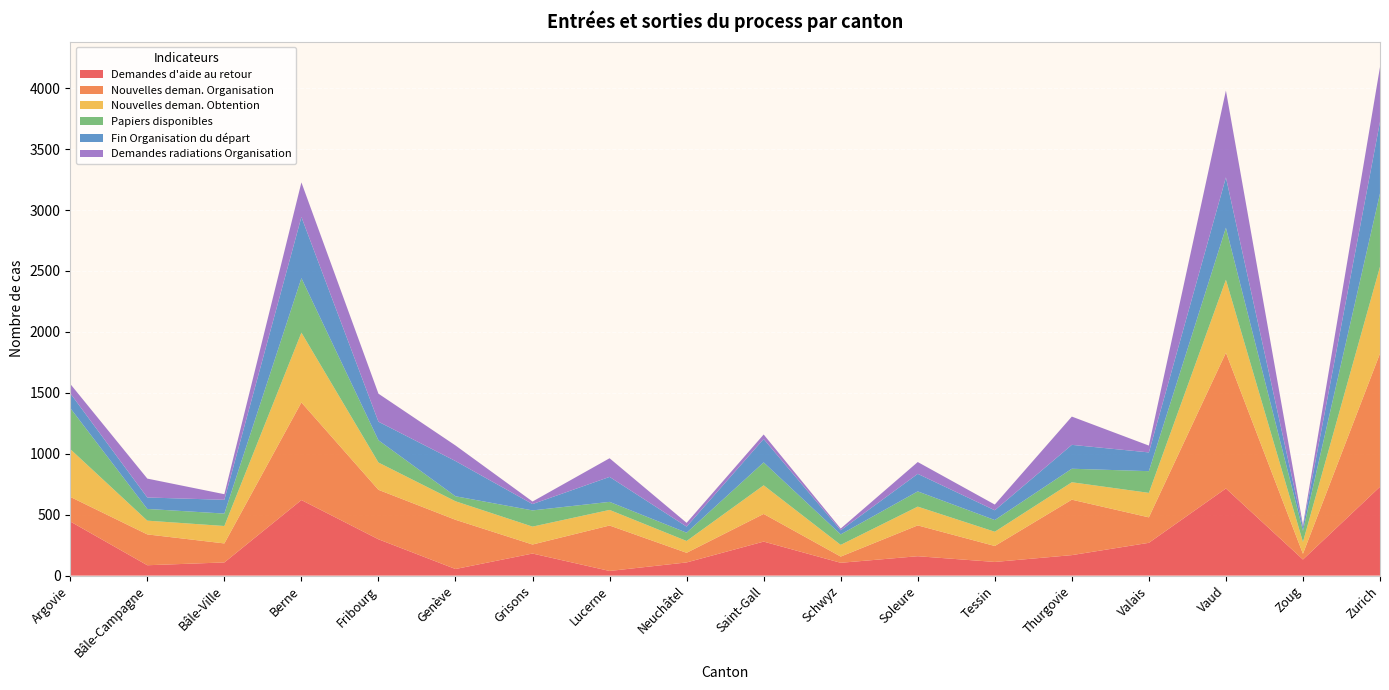

Reading left to right, transcribe all the data shown in this chart.

Demandes d'aide au retour: 444	85	108	620	298	54	181	38	108	279	105	159	112	168	269	715	132	729
Nouvelles deman. Organisation: 202	253	156	801	406	404	74	373	79	227	51	253	131	455	209	1114	47	1094
Nouvelles deman. Obtention: 392	113	143	573	224	152	147	128	97	235	96	154	117	143	201	599	97	712
Papiers disponibles: 337	96	102	447	183	41	133	66	68	188	86	125	96	111	178	427	91	601
Fin Organisation du départ: 121	94	113	502	152	289	52	205	50	192	34	144	80	196	154	413	31	588
Demandes radiations Organisation: 77	155	46	284	230	128	21	153	31	37	14	97	47	232	56	713	17	450